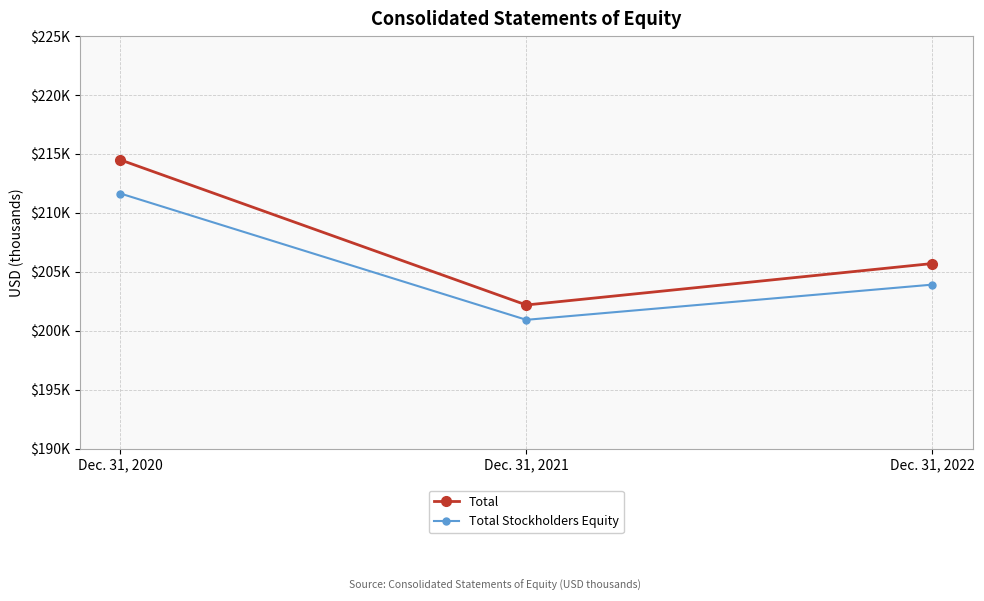

The Total series shows 214489 at Dec. 31, 2020. True or false?

True